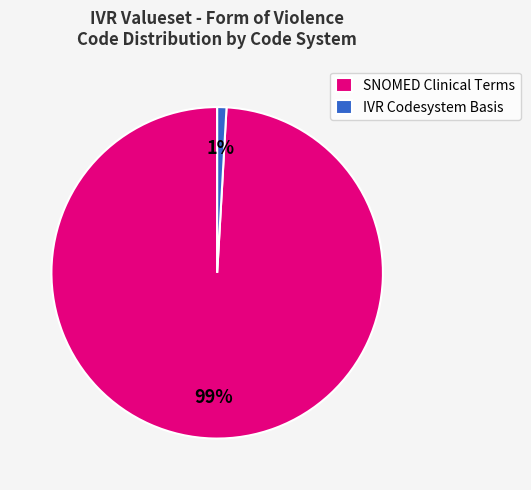

Which has a higher value, IVR Codesystem Basis or SNOMED Clinical Terms?

SNOMED Clinical Terms